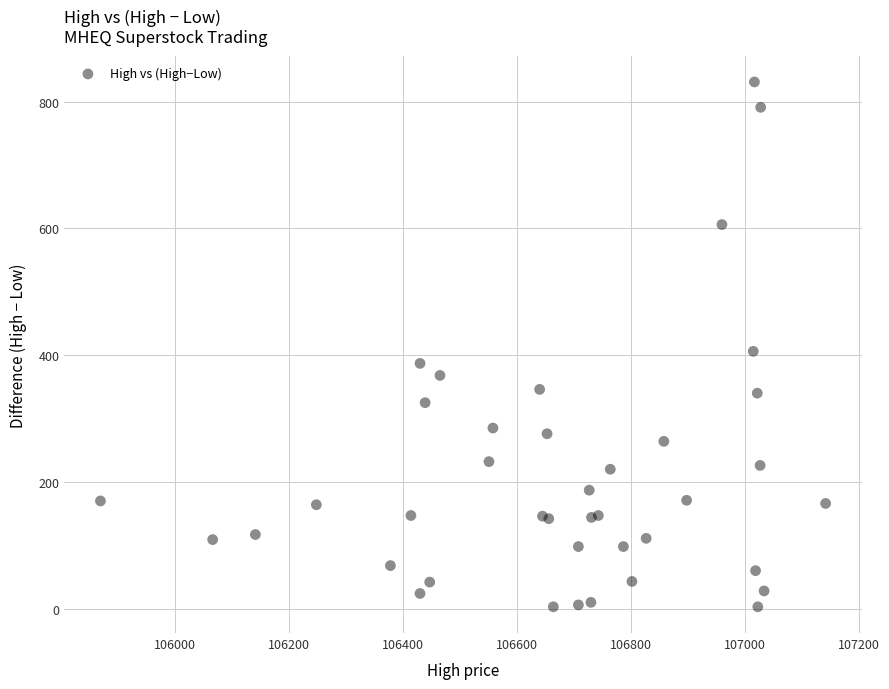

What Y value in the scatter plot is closest to 417?

406